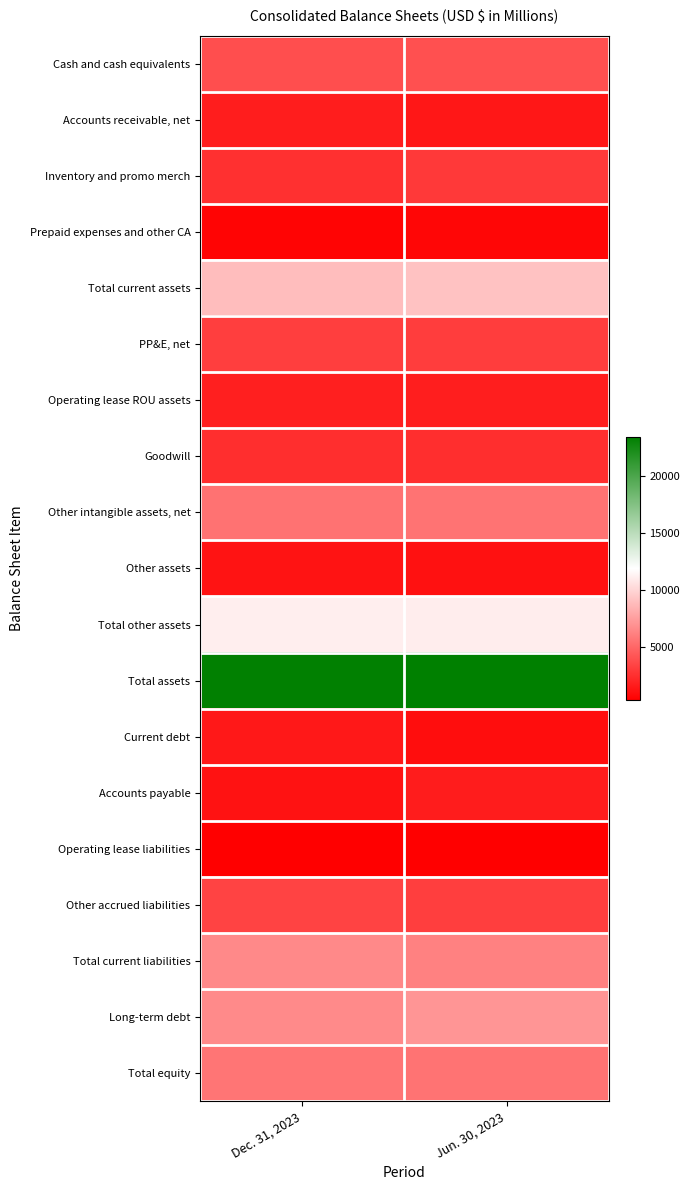

What is the spread (max minus min) of values at Dec. 31, 2023?

22917